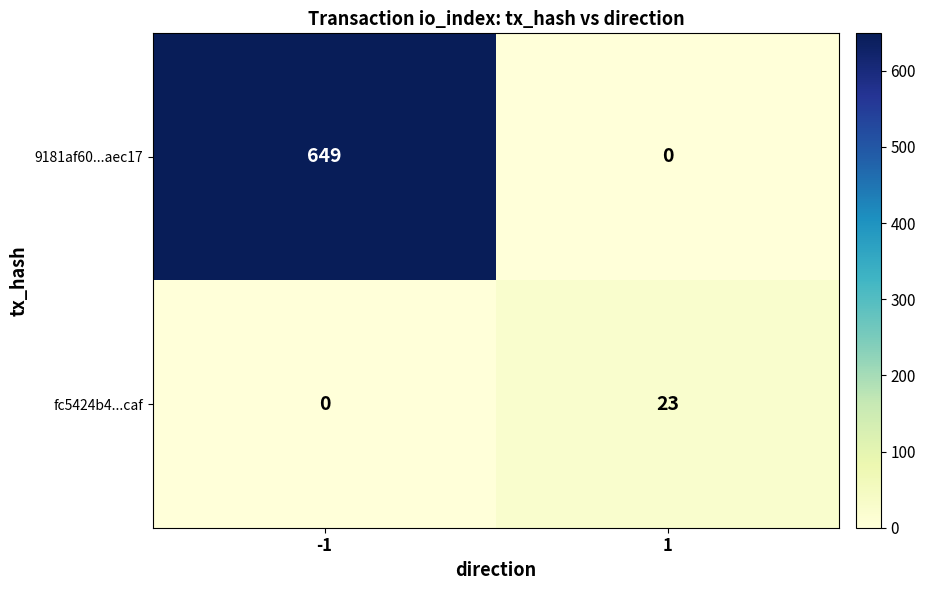

Rank the series by their maximum value, from lowest to highest.

fc5424b4...caf, 9181af60...aec17